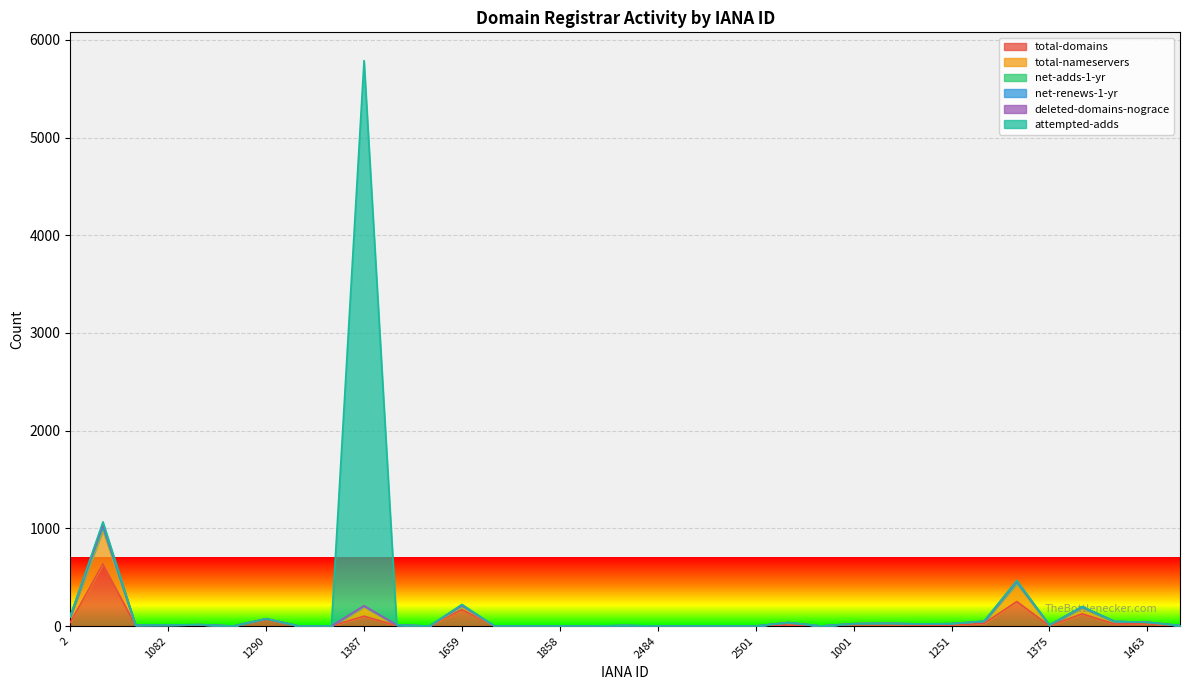

Between 1898 and 1390, which series saw the biggest shift?

attempted-adds